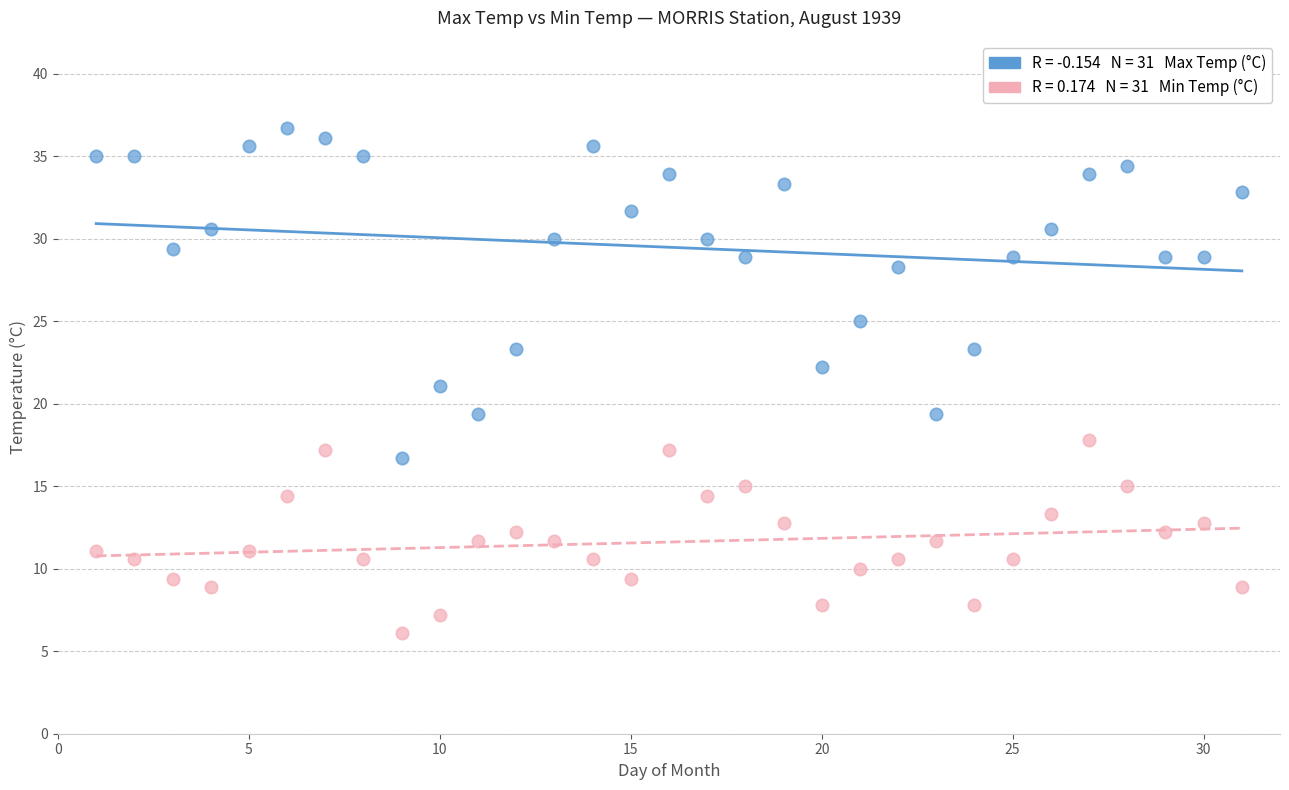

Across all data points, what is the range of X values (max minus min)?

30.0